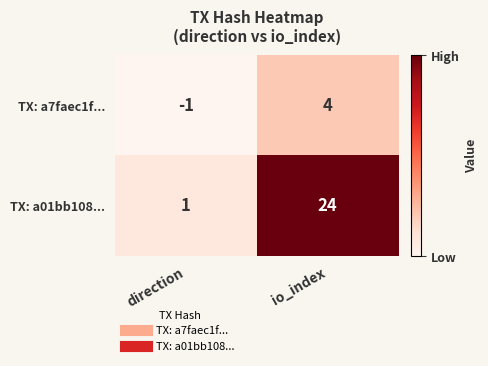

What is the sum of the TX: a01bb108... values at direction and io_index?

25